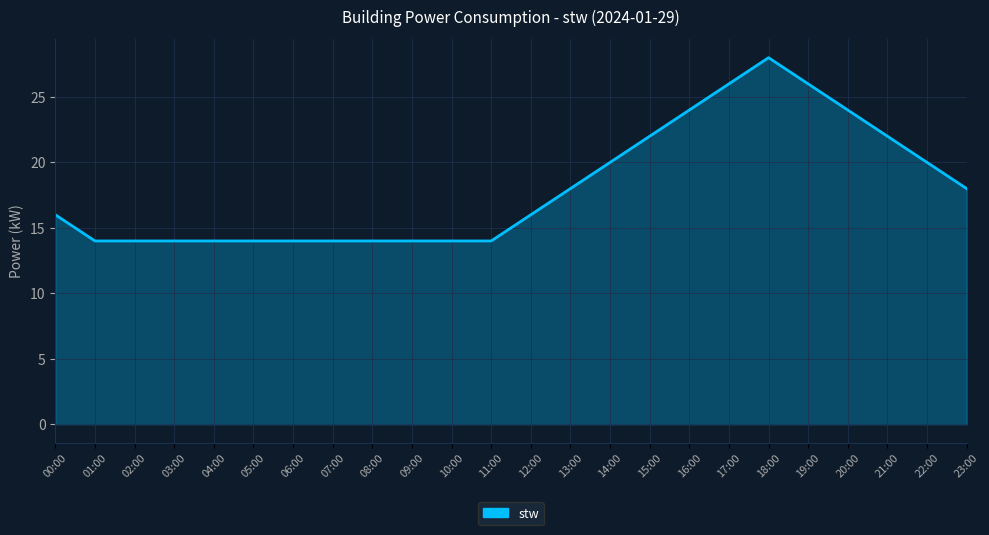

What position from the left is 09:00?

10